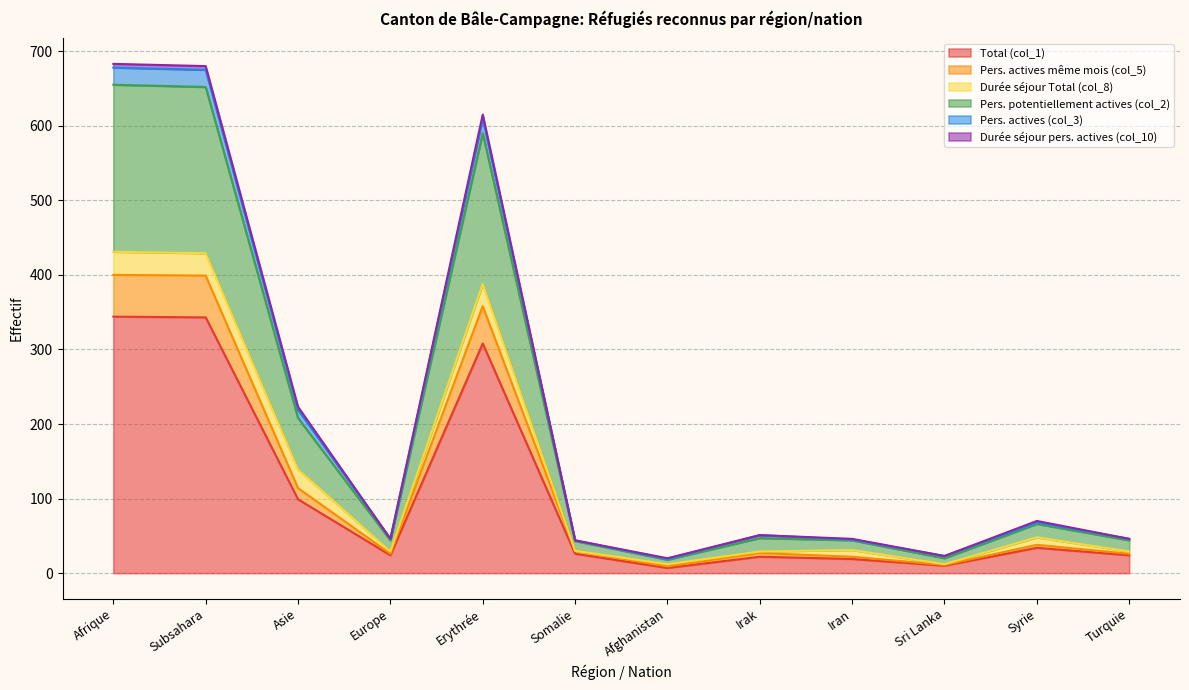

Between Somalie and Sri Lanka, which is larger?

Somalie